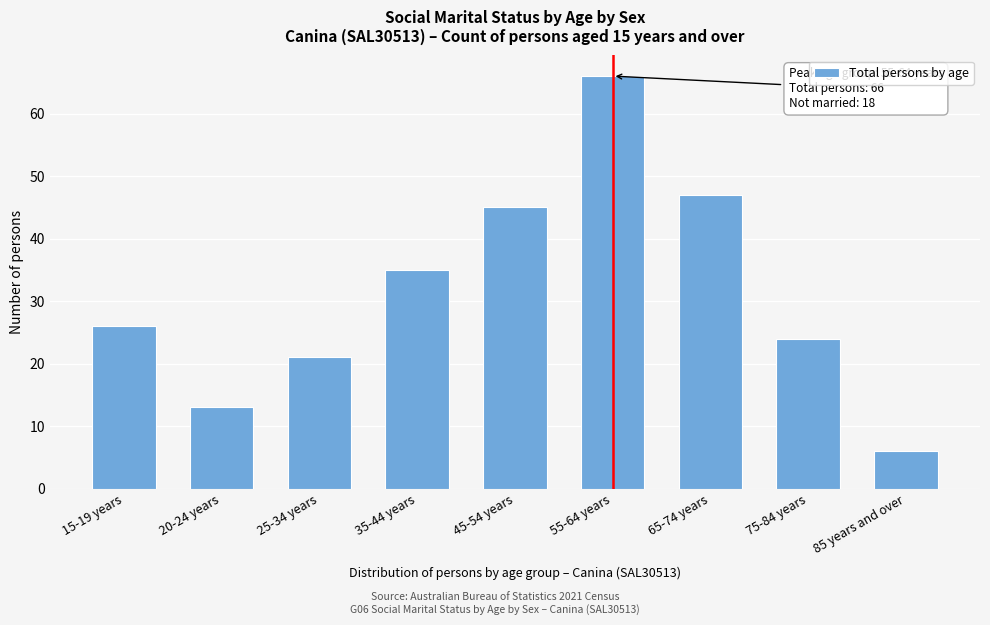

Reading left to right, list all the values displayed in this chart.

15-19 years=26	20-24 years=13	25-34 years=21	35-44 years=35	45-54 years=45	55-64 years=66	65-74 years=47	75-84 years=24	85 years and over=6